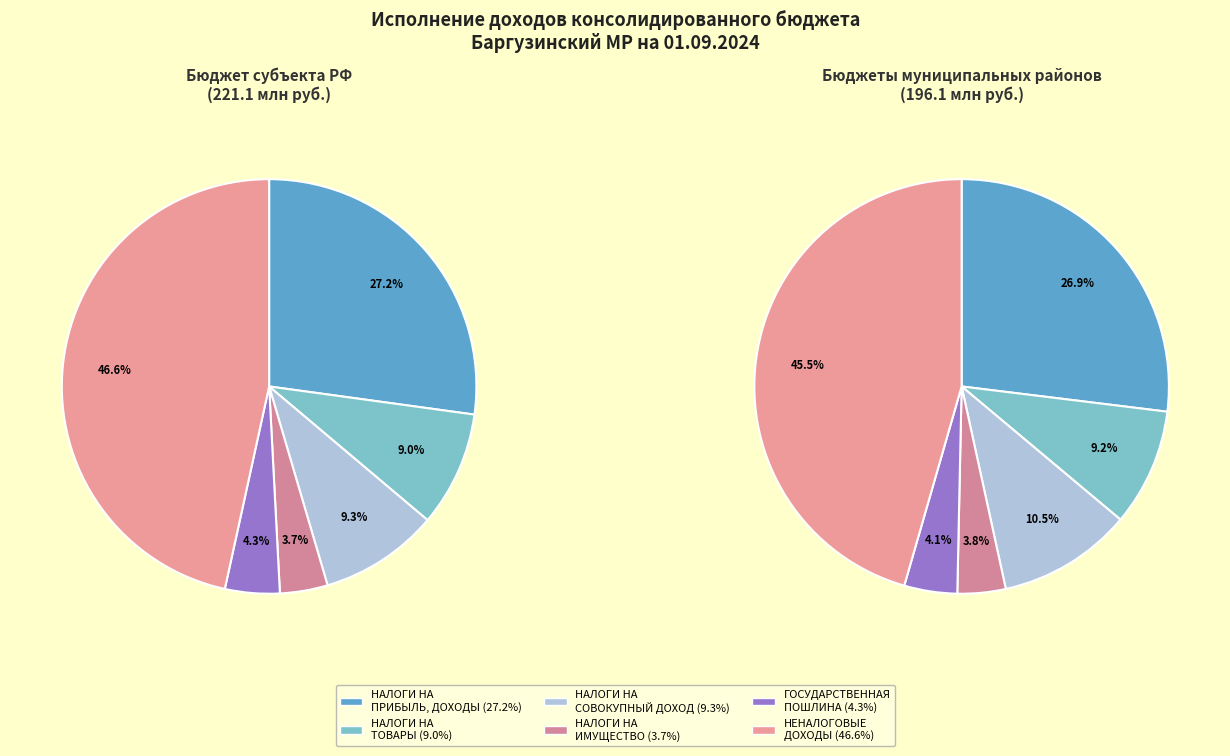

To the nearest percent, what is the combined percentage of НАЛОГИ НА
ИМУЩЕСТВО and НАЛОГИ НА ТОВАРЫ
(РАБОТЫ, УСЛУГИ)?

13%